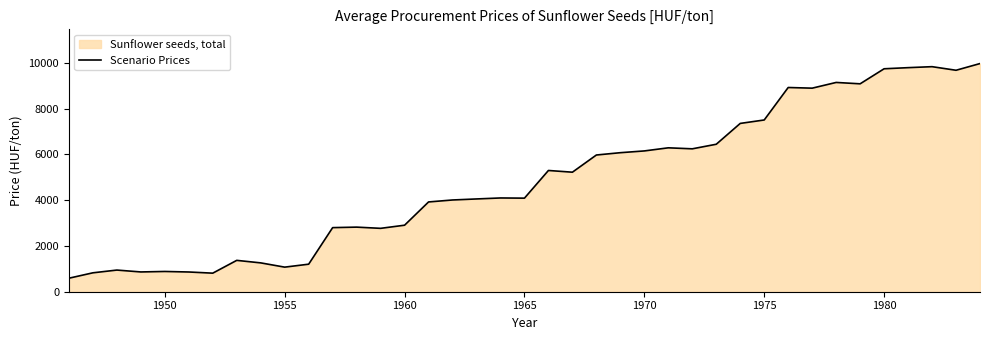

Is it true that the value at 1965 is 1688?

False